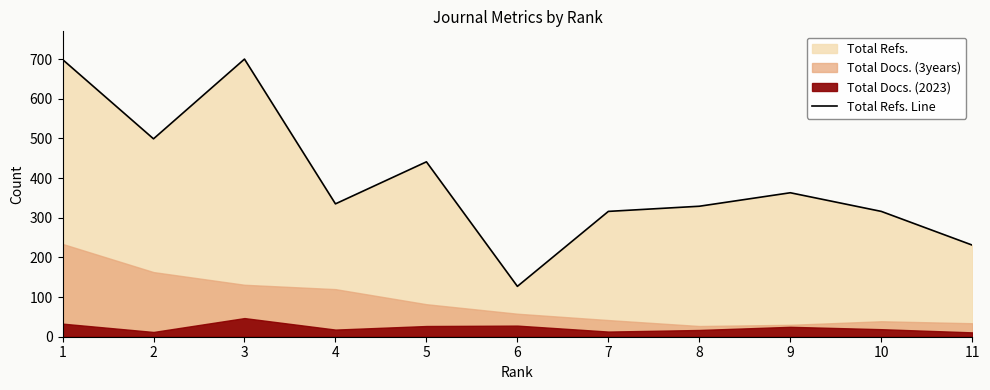

At which category does the data reach its first local valley?

2